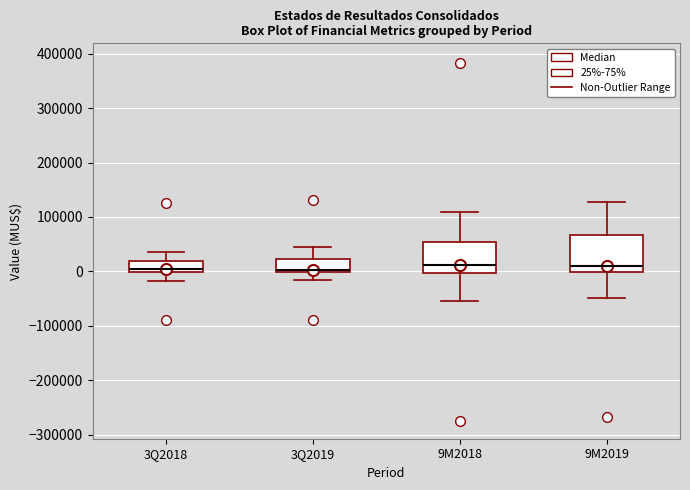

Where does the upper whisker of the box for 9M2018 end on the y-axis? The values are not printed on the chart, so give them approximately, as read against the axis.

110000